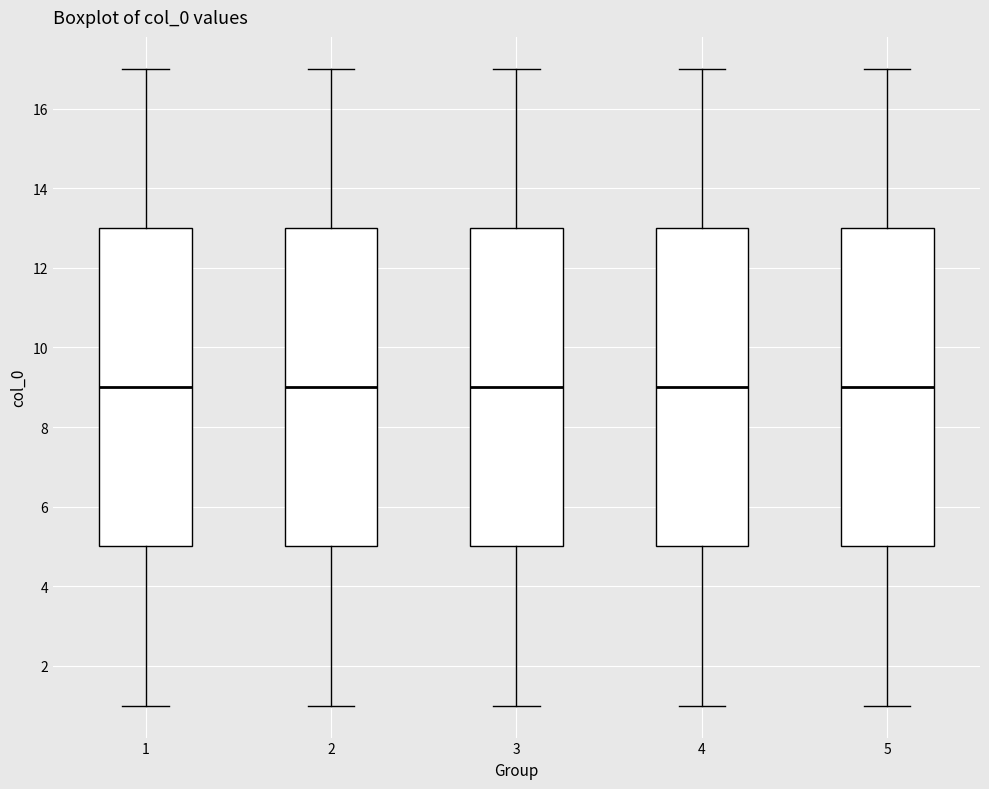

Reading left to right, transcribe this box plot: for each box, give where its median line is, the range the box spans, and where its two whiskers end, as read against the y-axis. The values are not printed on the chart, so give them approximately, as read against the axis.

1: median 9, box 5 to 13, whiskers 1 to 17
2: median 9, box 5 to 13, whiskers 1 to 17
3: median 9, box 5 to 13, whiskers 1 to 17
4: median 9, box 5 to 13, whiskers 1 to 17
5: median 9, box 5 to 13, whiskers 1 to 17